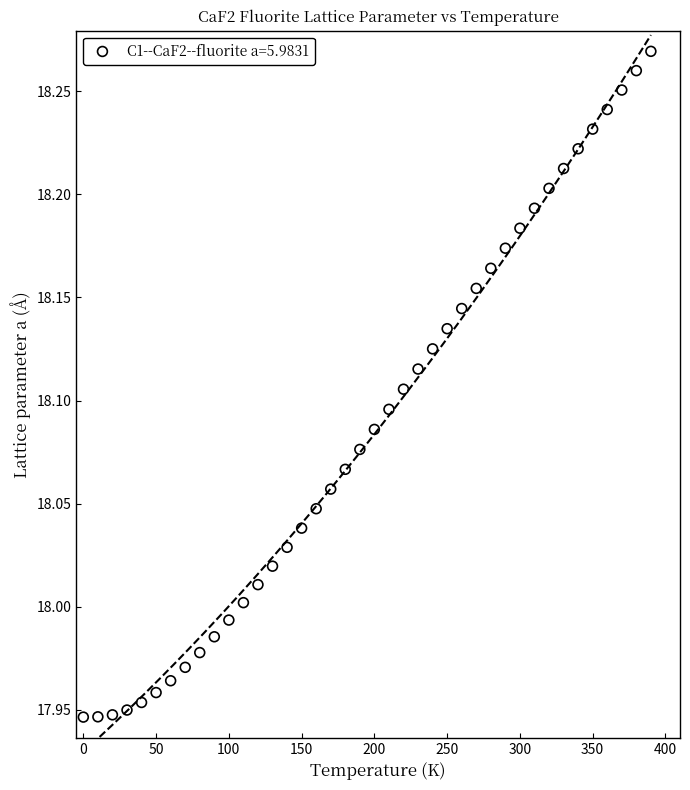

What is the range of X values (max minus min)?

390.0